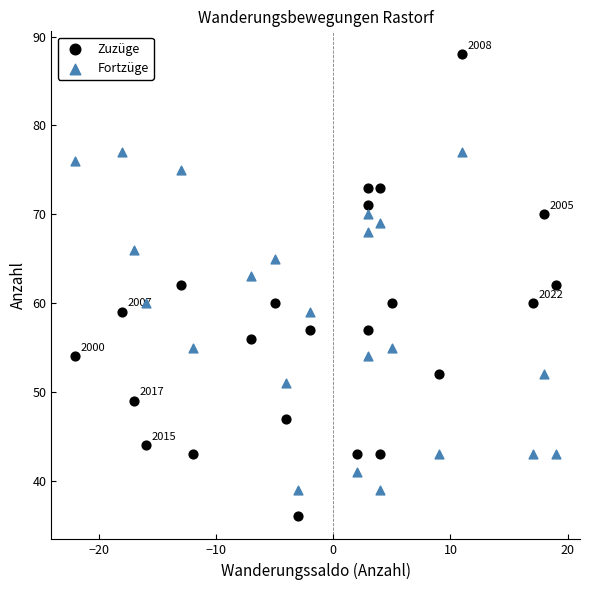

Across all data points, what is the range of X values (max minus min)?

41